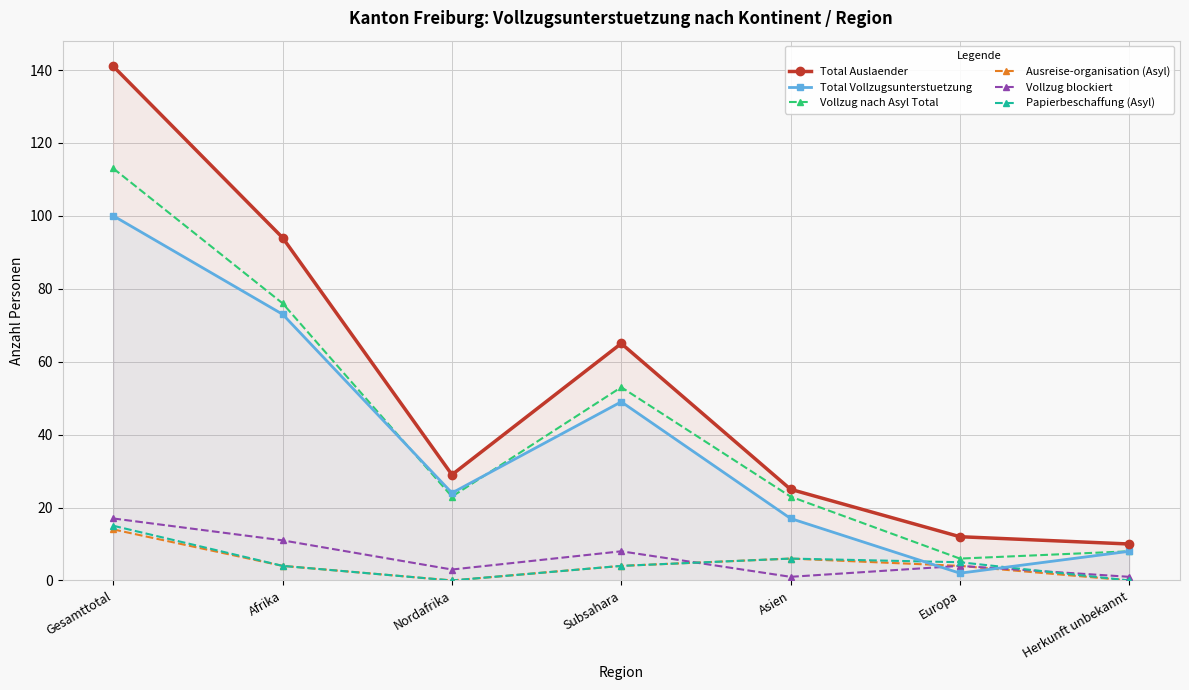

What is the difference between the maximum and second lowest values in the Total Auslaender series?

129